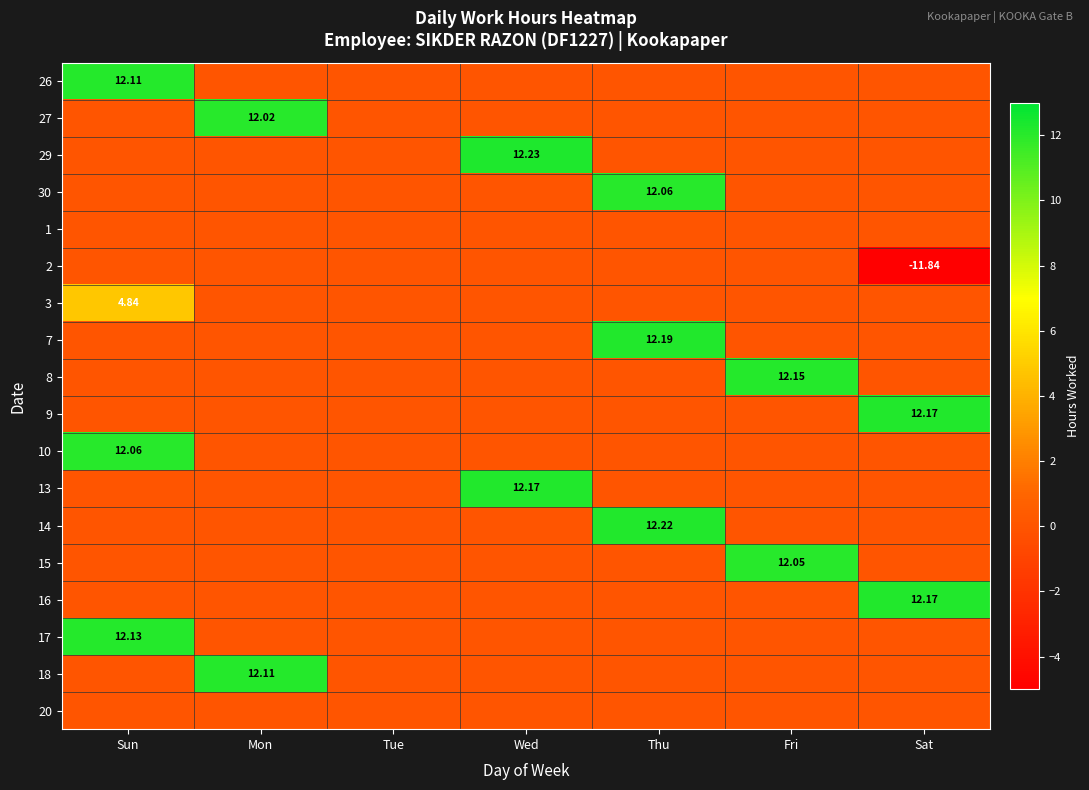

What is the spread (max minus min) of values at Thu?

12.2